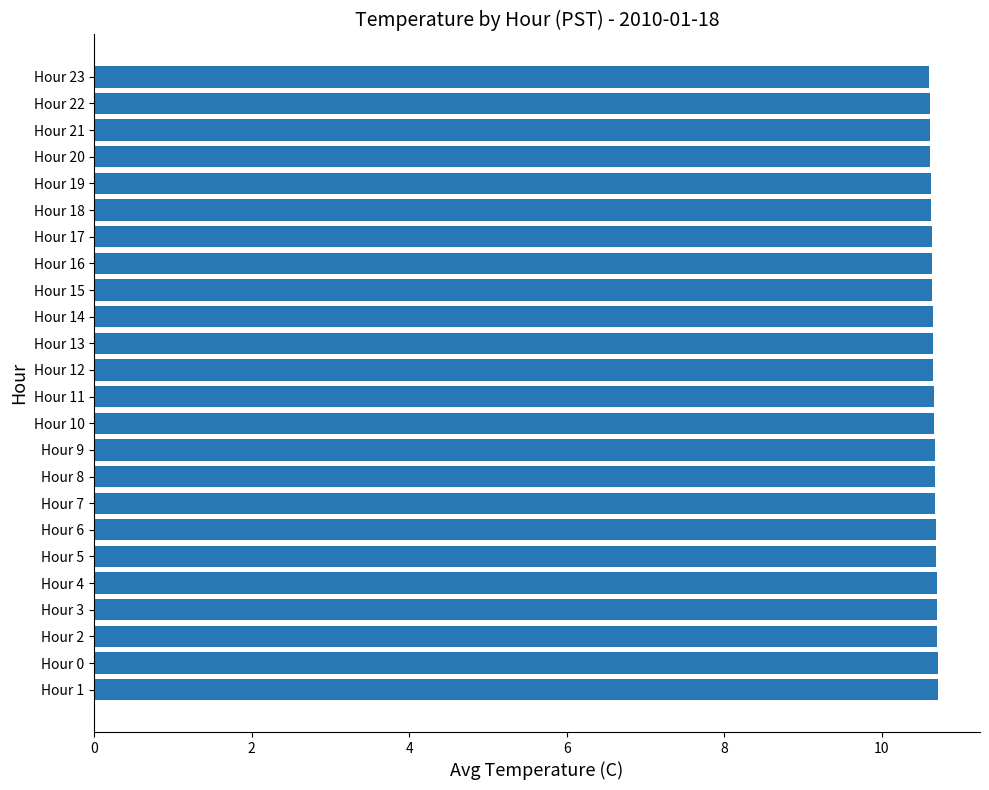

What is the minimum value shown in the chart?

10.6